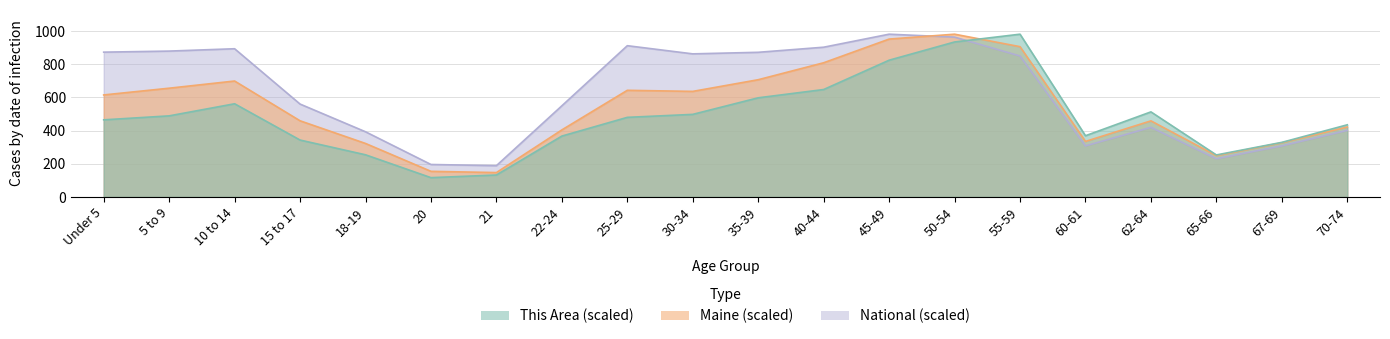

Which has a higher value, 55-59 or 10 to 14?

55-59